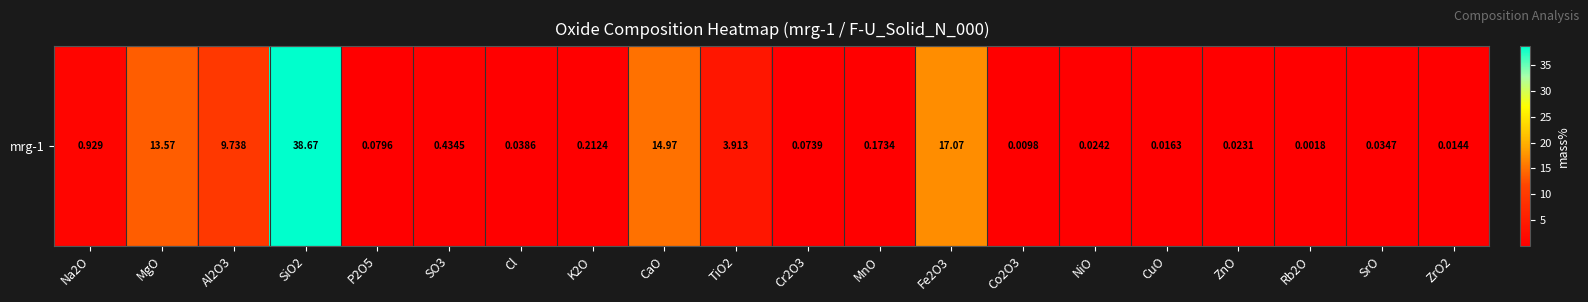

At which category does the chart reach its minimum across all series?

Rb2O